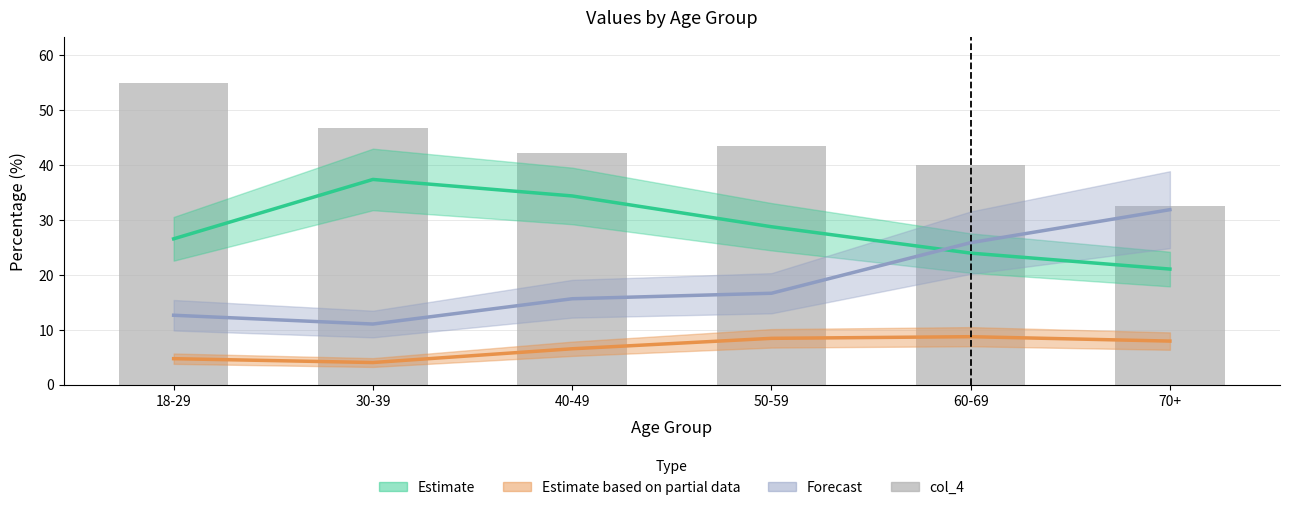

What is the greatest value displayed?

54.9